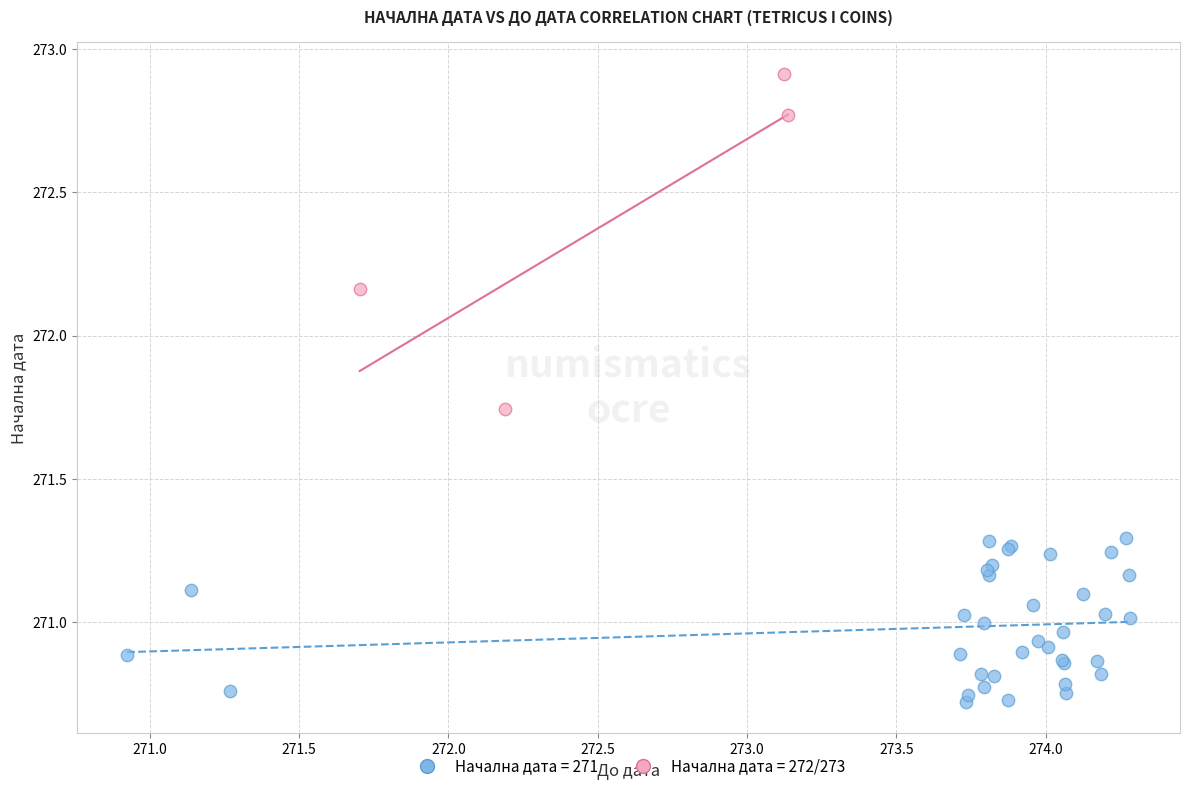

What are all the series names shown in the legend?

Начална дата = 271, Начална дата = 272/273